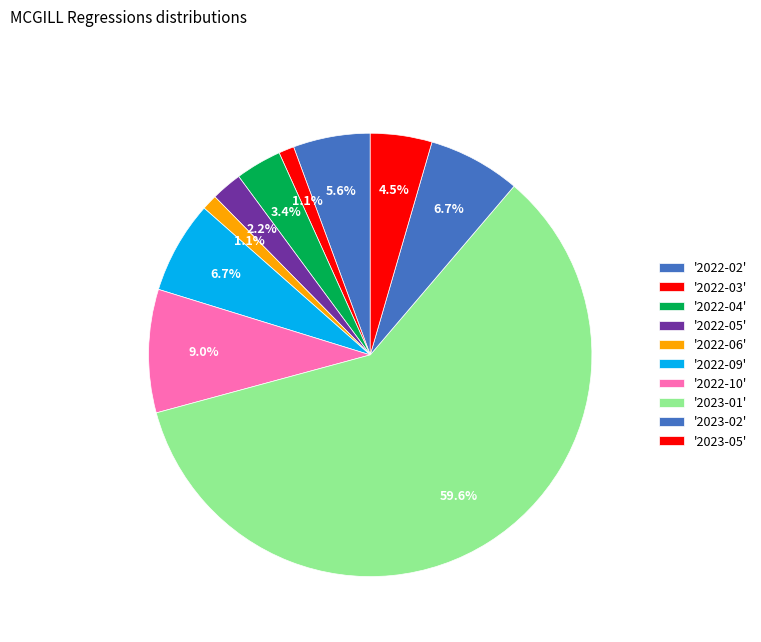

How many slices are in this pie chart?

10